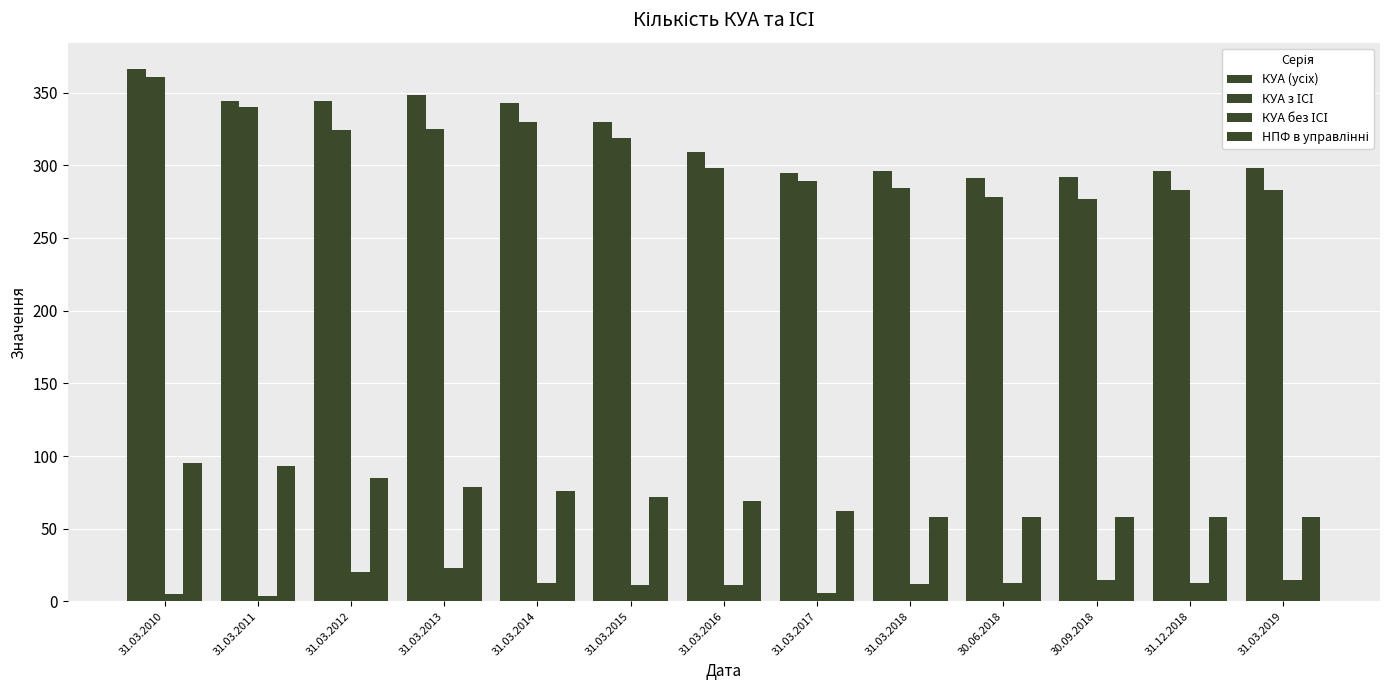

What is the sum of all НПФ в управлінні values?

921